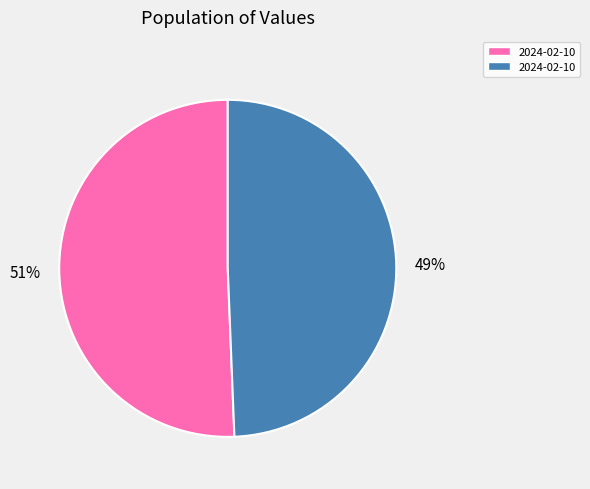

To the nearest percent, what is the average slice percentage?

50%